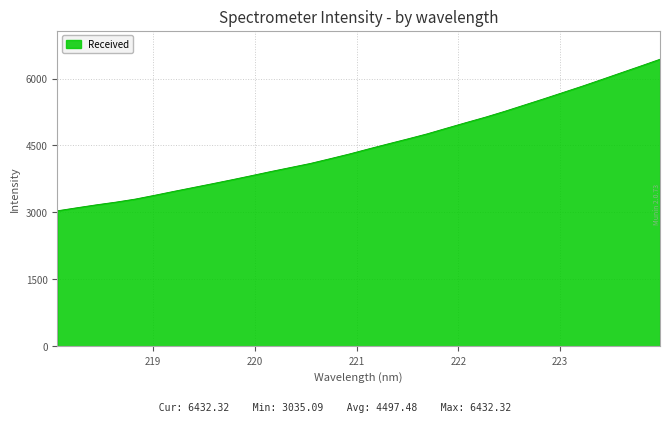

What is the difference between the maximum and minimum values?

3397.2